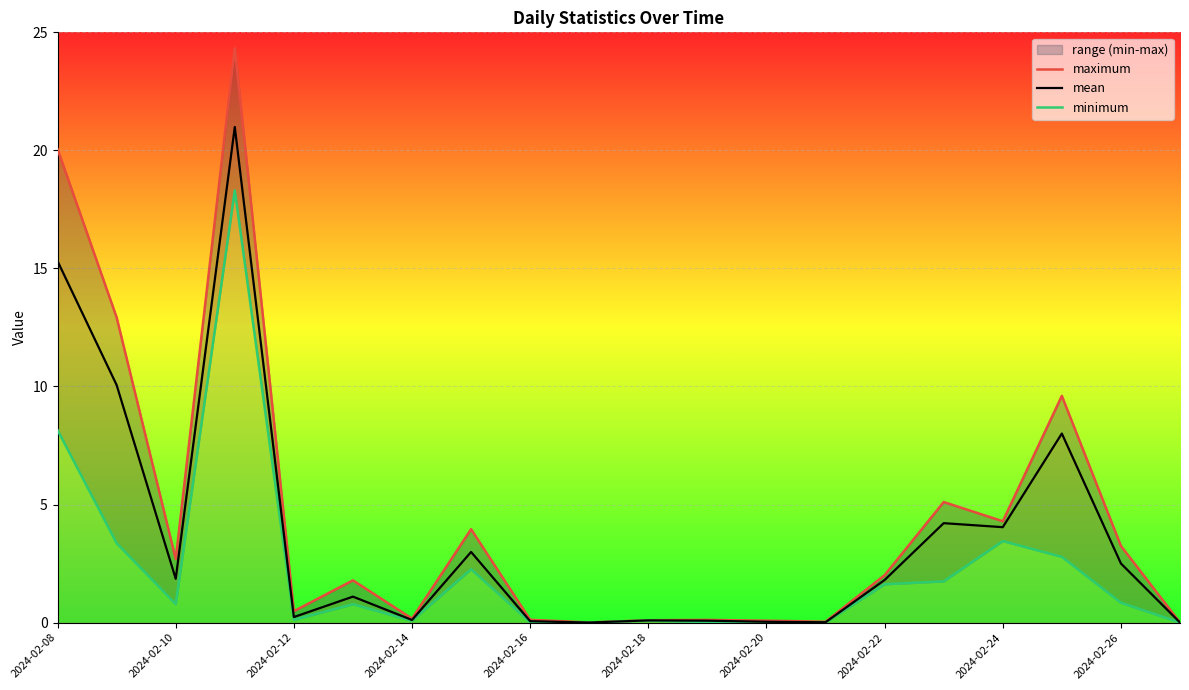

Rank the series by their maximum value, from highest to lowest.

maximum, mean, minimum